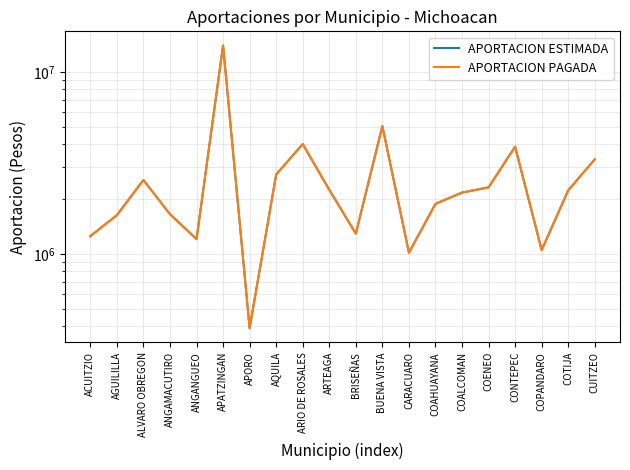

Reading left to right, list all the values displayed in this chart.

APORTACION ESTIMADA: ACUITZIO=1249560	AGUILILLA=1631358	ALVARO OBREGON=2543120	ANGAMACUTIRO=1652256	ANGANGUEO=1204334	APATZINGAN=13953000	APORO=390204	AQUILA=2728438	ARIO DE ROSALES=4010168	ARTEAGA=2248118	BRISEÑAS=1291576	BUENA VISTA=5035162	CARACUARO=1014596	COAHUAYANA=1882132	COALCOMAN=2170832	COENEO=2318112	CONTEPEC=3877706	COPANDARO=1048652	COTIJA=2233302	CUITZEO=3307162
APORTACION PAGADA: ACUITZIO=1249560	AGUILILLA=1631358	ALVARO OBREGON=2543120	ANGAMACUTIRO=1652256	ANGANGUEO=1204334	APATZINGAN=13953000	APORO=390204	AQUILA=2728438	ARIO DE ROSALES=4010168	ARTEAGA=2248118	BRISEÑAS=1291576	BUENA VISTA=5035162	CARACUARO=1014596	COAHUAYANA=1882132	COALCOMAN=2170832	COENEO=2318112	CONTEPEC=3877706	COPANDARO=1048652	COTIJA=2233302	CUITZEO=3307162